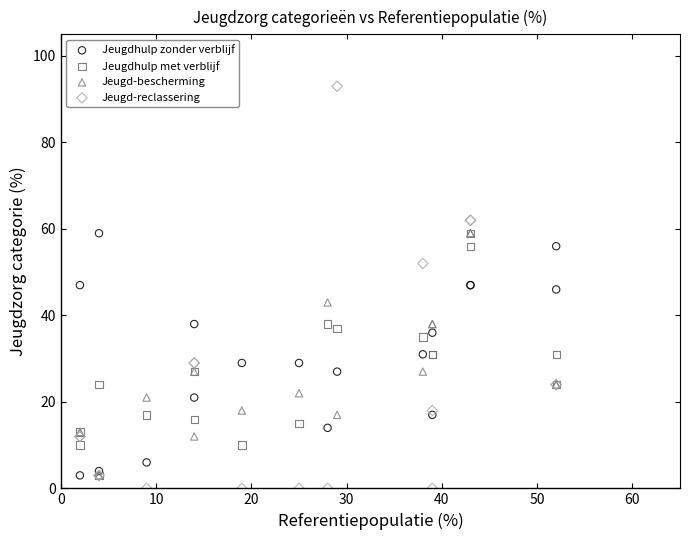

Which series has the widest spread of Y values?

Jeugd-reclassering